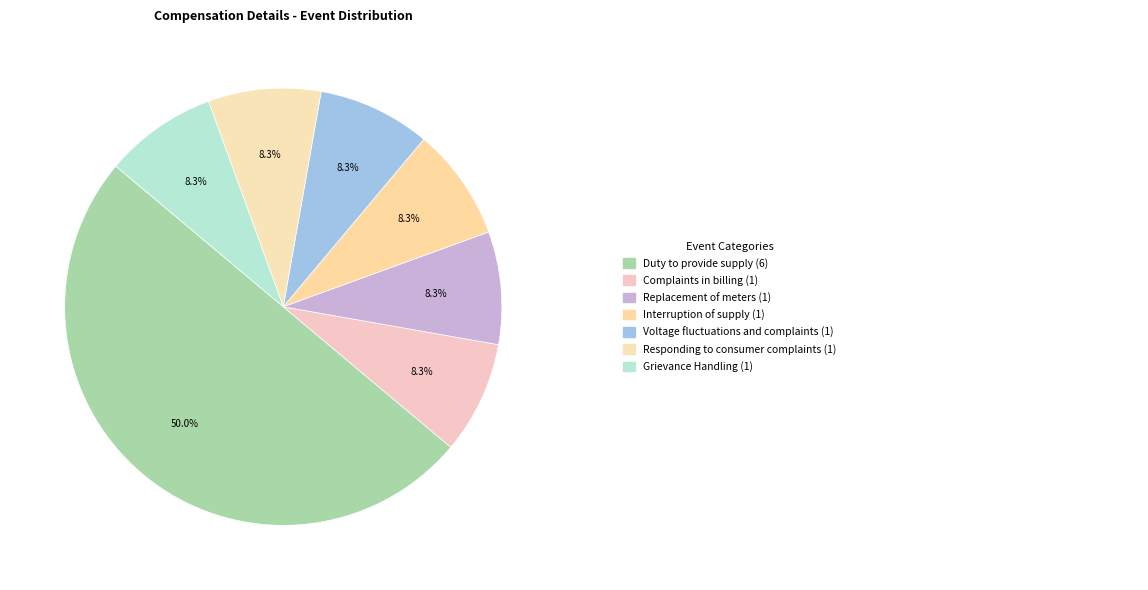

Is there a majority slice in this chart?

No